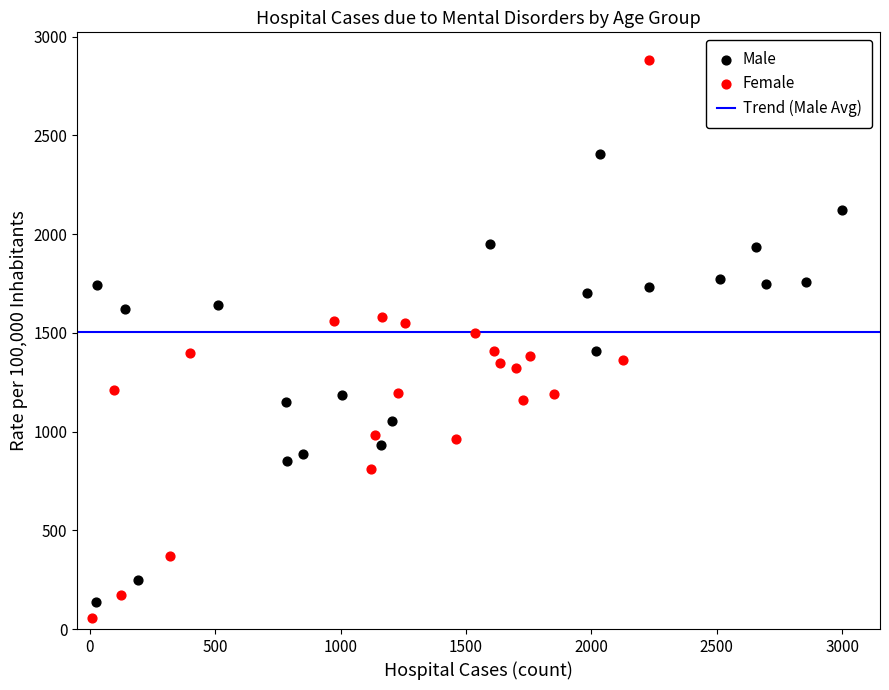

Which series reaches the maximum Y coordinate?

Female